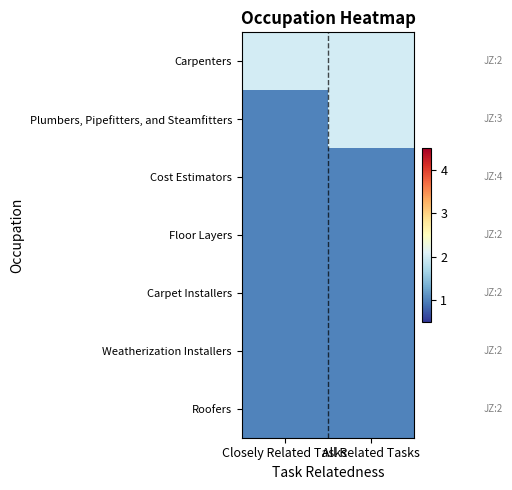

Reading right to left, transcribe all the data shown in this chart.

Carpenters: All Related Tasks=2	Closely Related Tasks=2
Plumbers, Pipefitters, and Steamfitters: All Related Tasks=2	Closely Related Tasks=1
Cost Estimators: All Related Tasks=1	Closely Related Tasks=1
Floor Layers: All Related Tasks=1	Closely Related Tasks=1
Carpet Installers: All Related Tasks=1	Closely Related Tasks=1
Weatherization Installers: All Related Tasks=1	Closely Related Tasks=1
Roofers: All Related Tasks=1	Closely Related Tasks=1